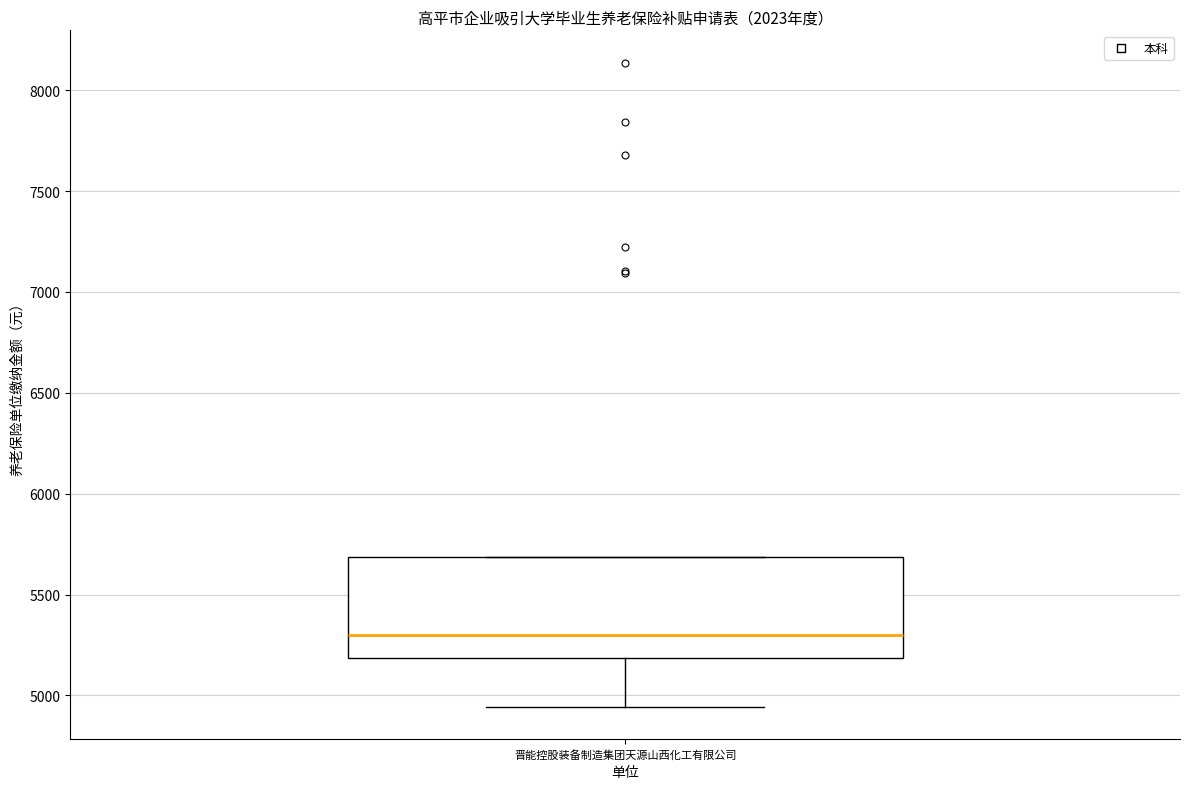

Where does the median line of the box for 晋能控股装备制造集团天源山西化工有限公司 sit on the y-axis? The values are not printed on the chart, so give them approximately, as read against the axis.

5300